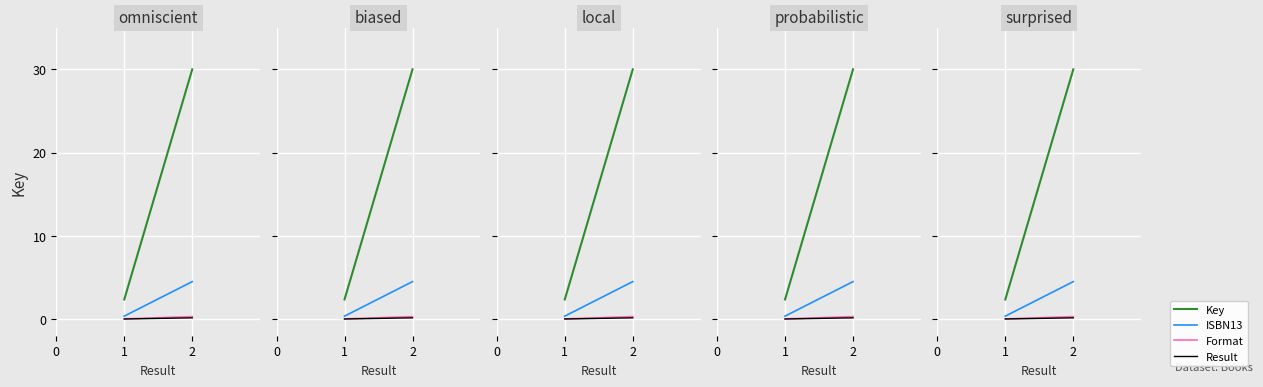

What is the total value across all series at 1?

2.7